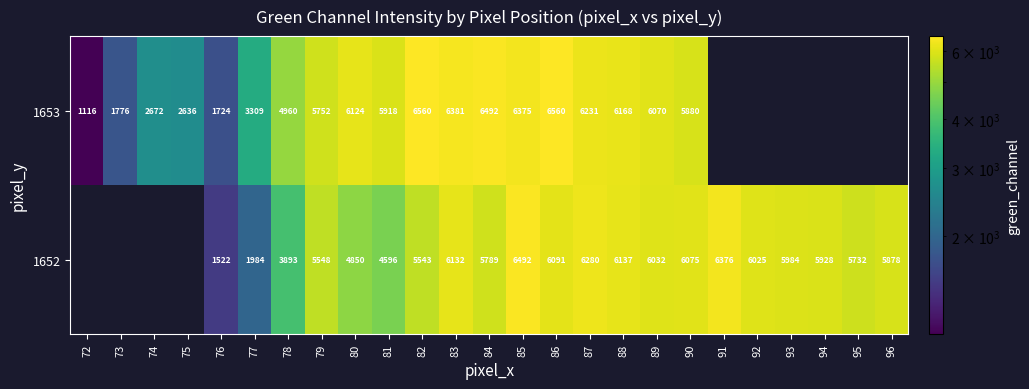

What is the total value across all series at 82?

12103